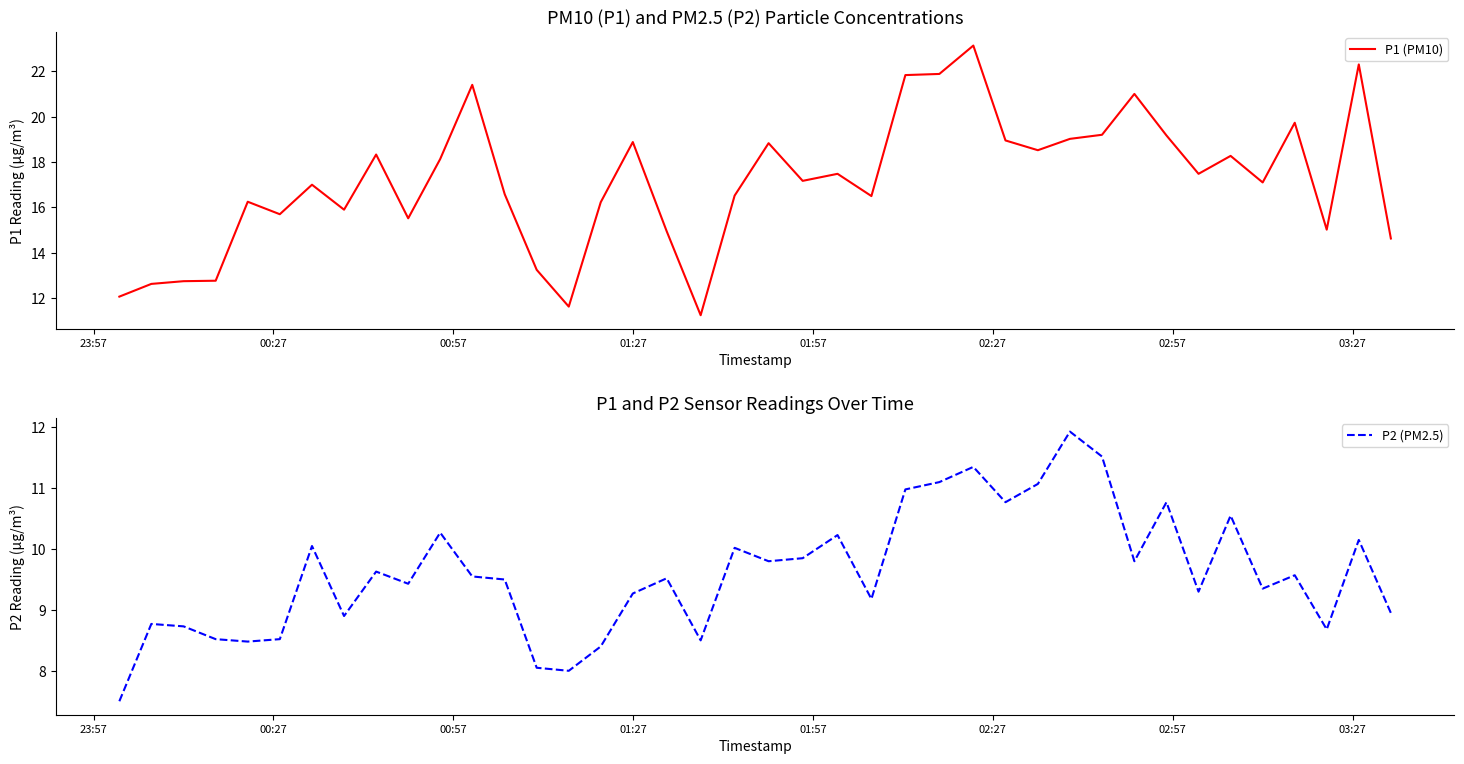

What is the value of the P1 (PM10) point at the 2nd from the left?

12.6